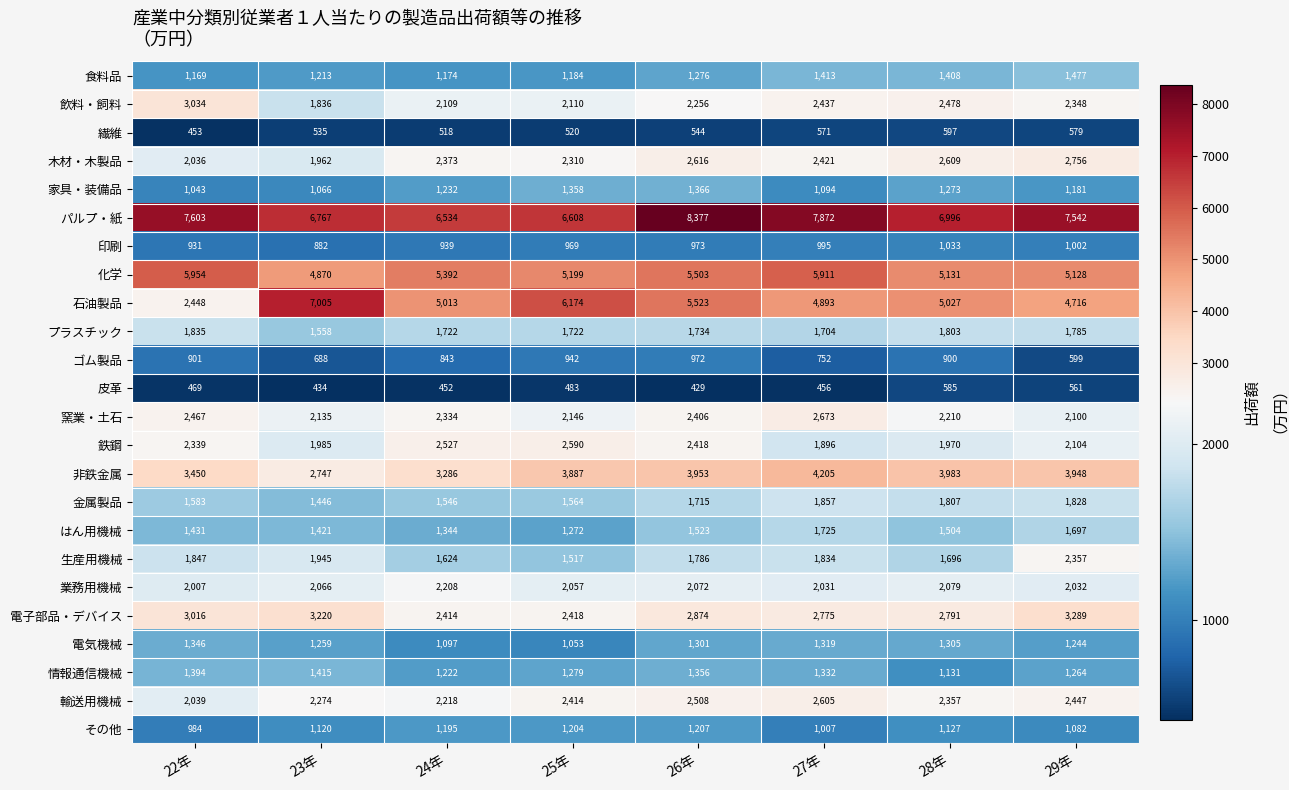

At 23年, list the series in order from largest to smallest.

石油製品, パルプ・紙, 化学, 電子部品・デバイス, 非鉄金属, 輸送用機械, 窯業・土石, 業務用機械, 鉄鋼, 木材・木製品, 生産用機械, 飲料・飼料, プラスチック, 金属製品, はん用機械, 情報通信機械, 電気機械, 食料品, その他, 家具・装備品, 印刷, ゴム製品, 繊維, 皮革